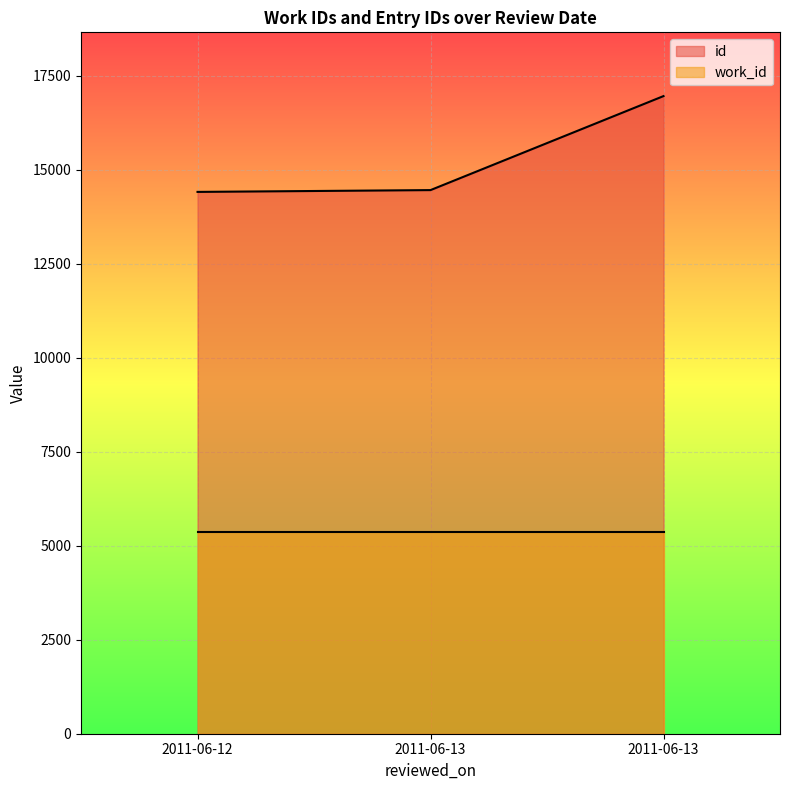

Reading left to right, list all the values displayed in this chart.

14410	14458	16958